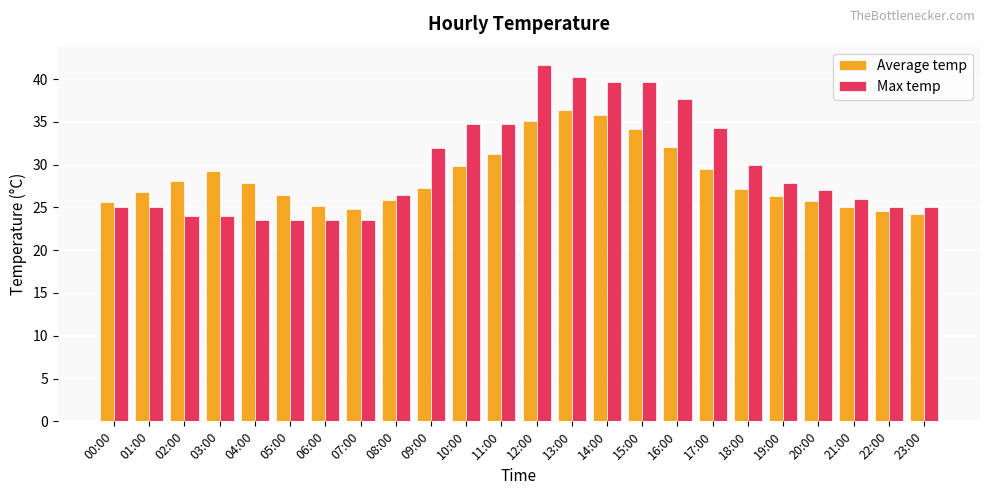

What is the spread (max minus min) of values at 18:00?

2.8